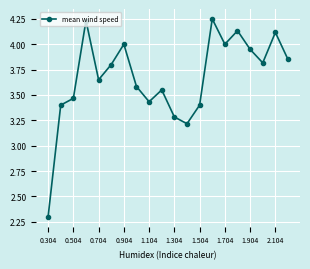

What is the smallest value displayed?

2.3